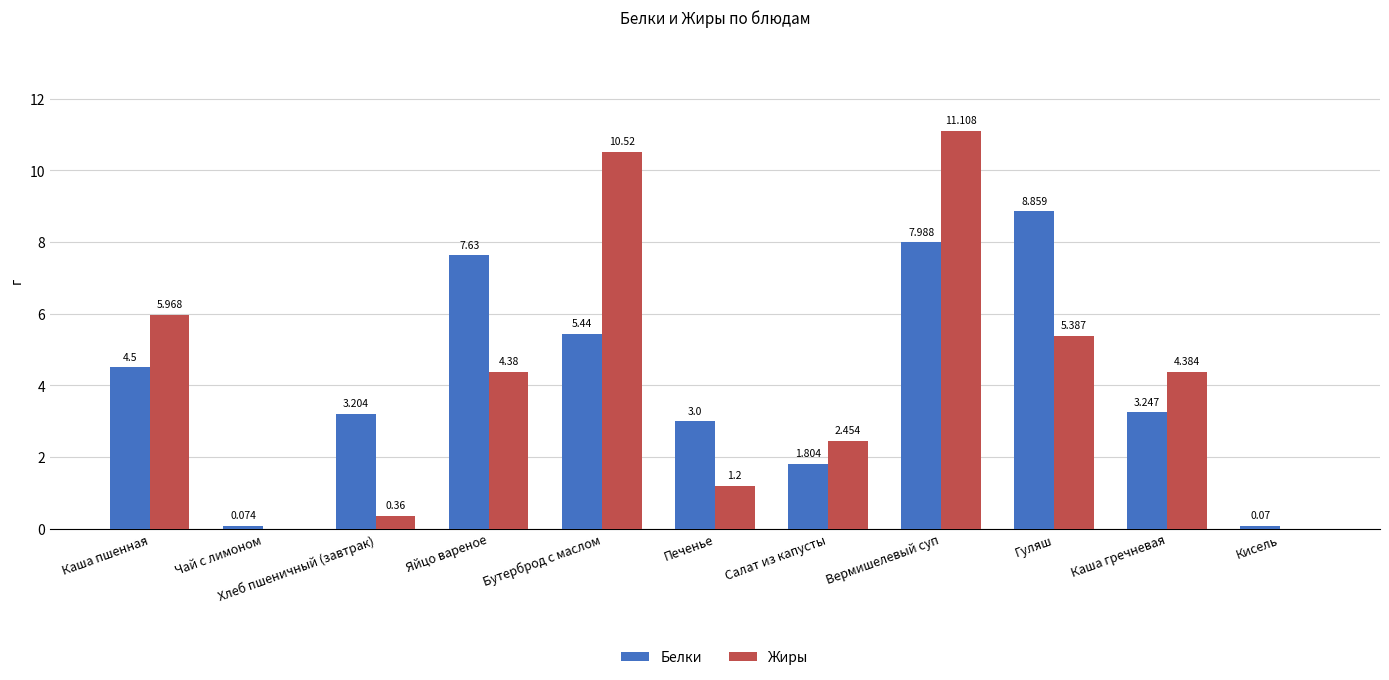

Which series changed the most between Яйцо вареное and Вермишелевый суп?

Жиры